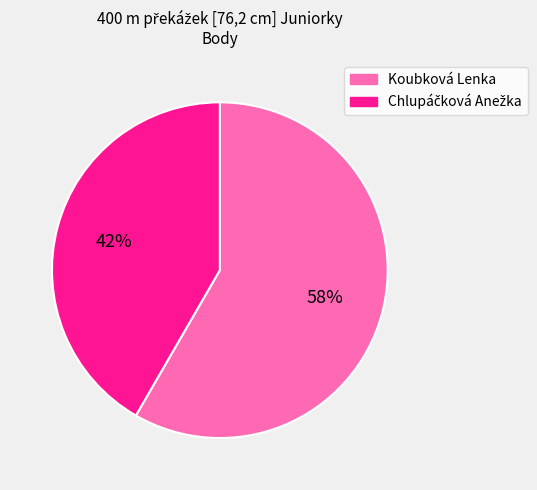

Does any single category account for the majority?

Yes